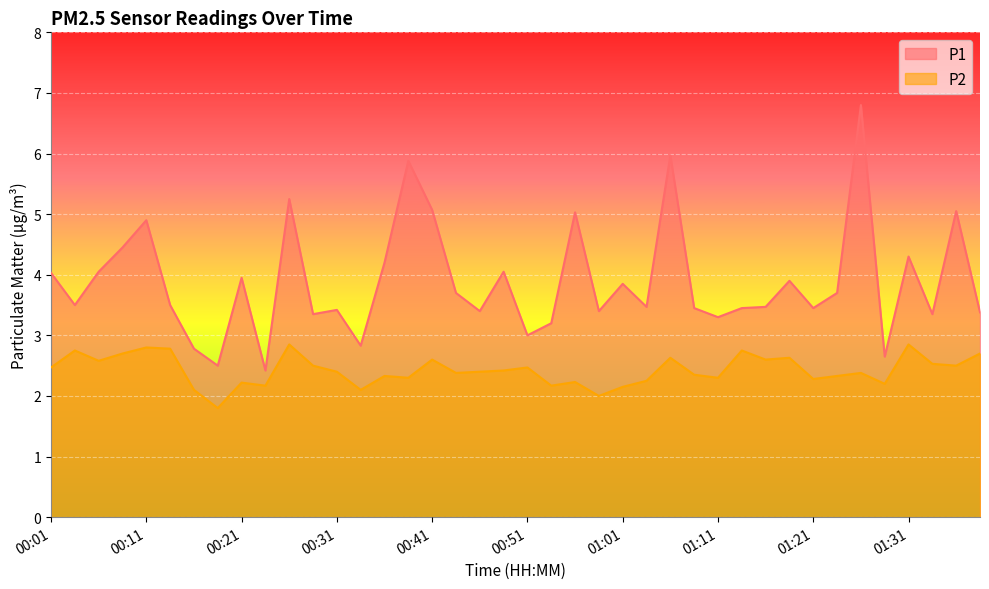

What is the sum of all P2 values?

97.0